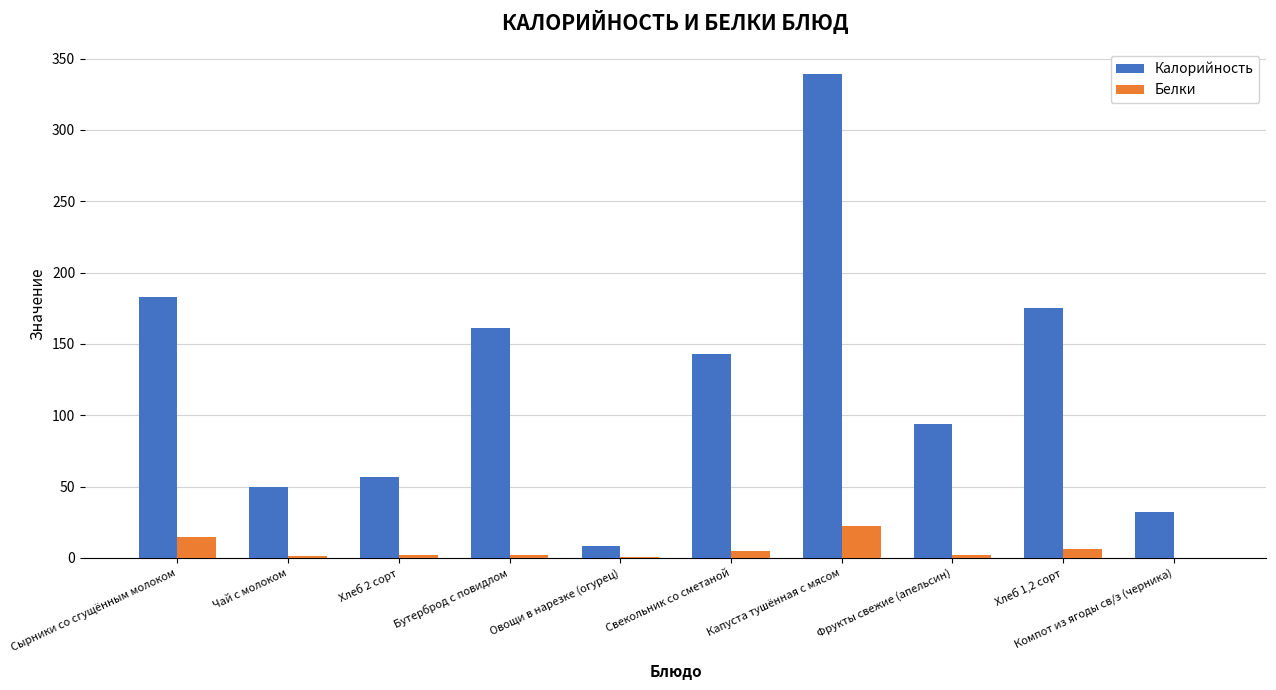

Count the number of data series in this chart.

2